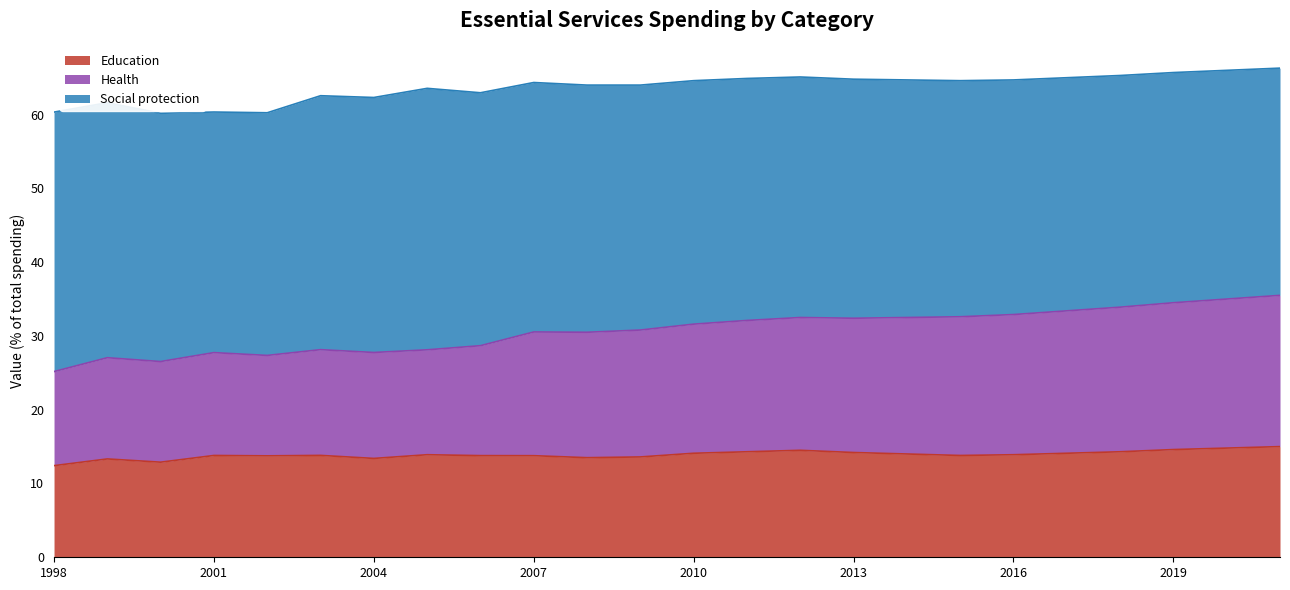

Between 2018 and 2009, which is larger?

2018